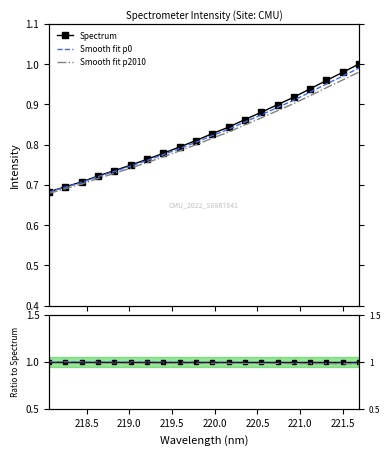

Is the value of Smooth fit p2010 at 17 greater than the value of Spectrum at 19?

No